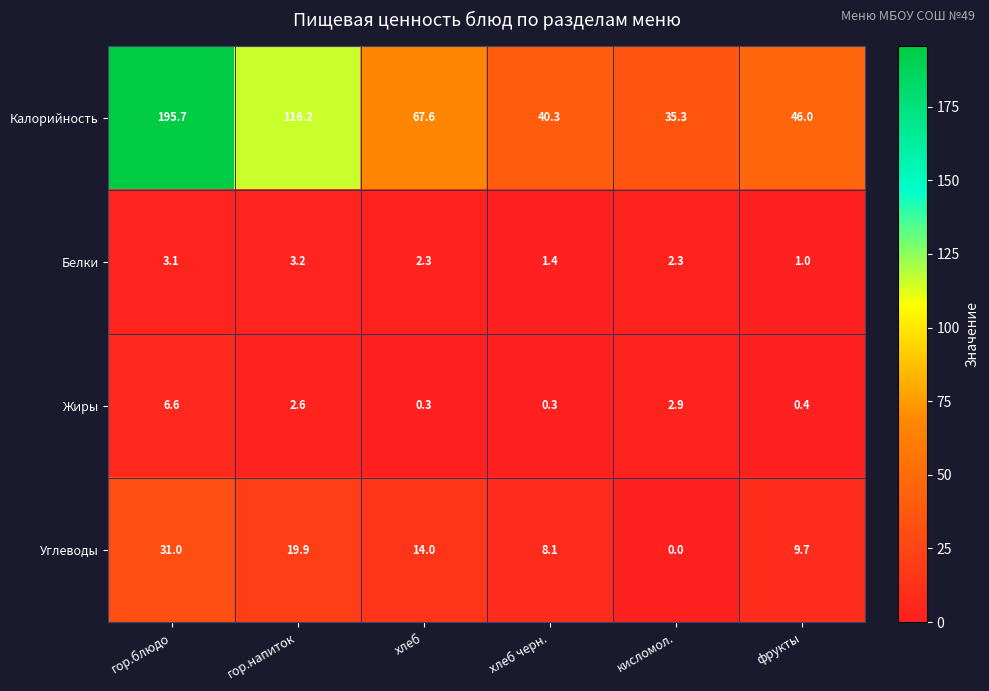

Between хлеб and кисломол., which series saw the biggest shift?

Калорийность